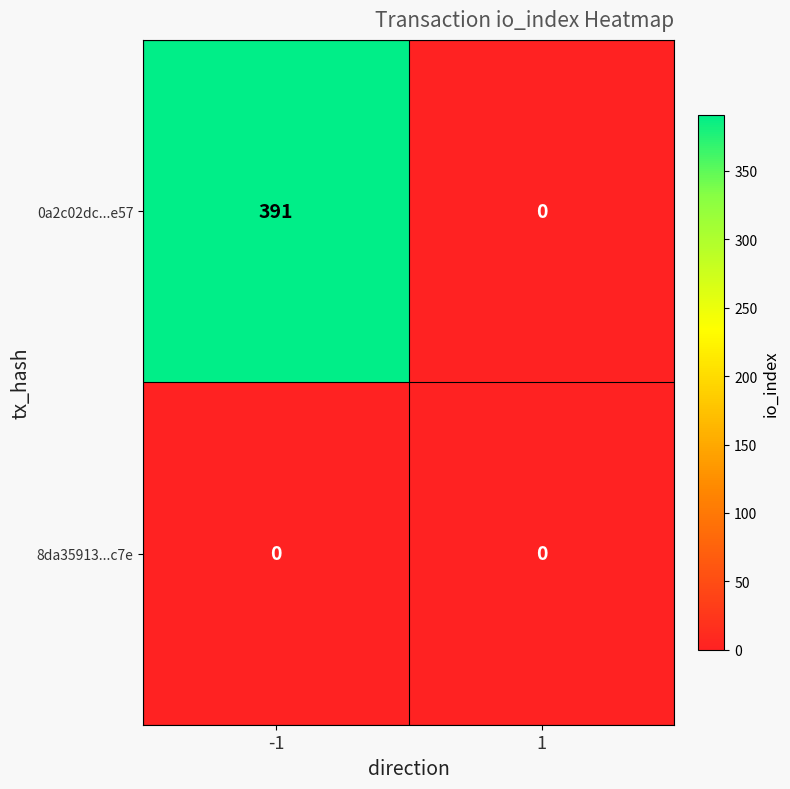

At how many categories does at least one series exceed 9?

1